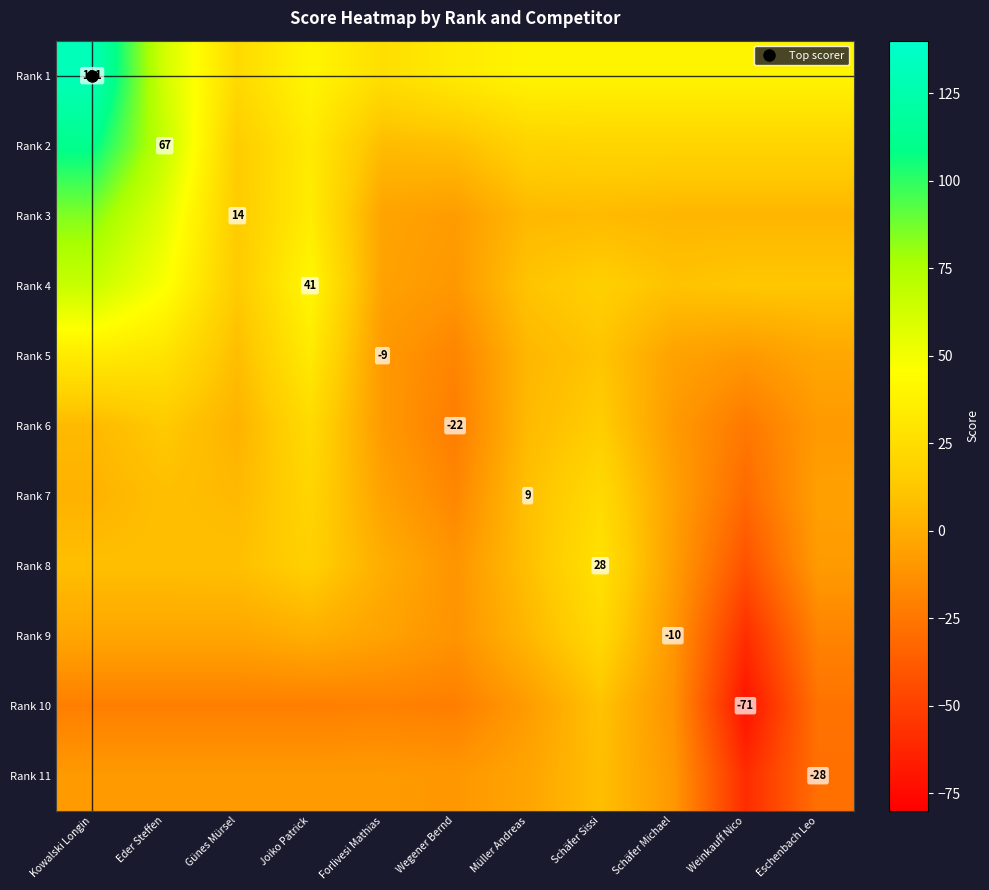

Which has a higher value, Kowalski Longin or Eschenbach Leo?

Kowalski Longin